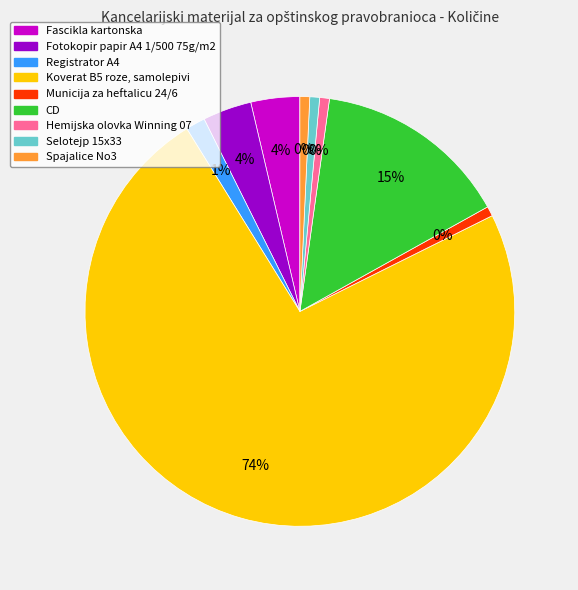

What is the total percentage of Hemijska olovka Winning 07 and Fotokopir papir A4 1/500 75g/m2?

4.4%